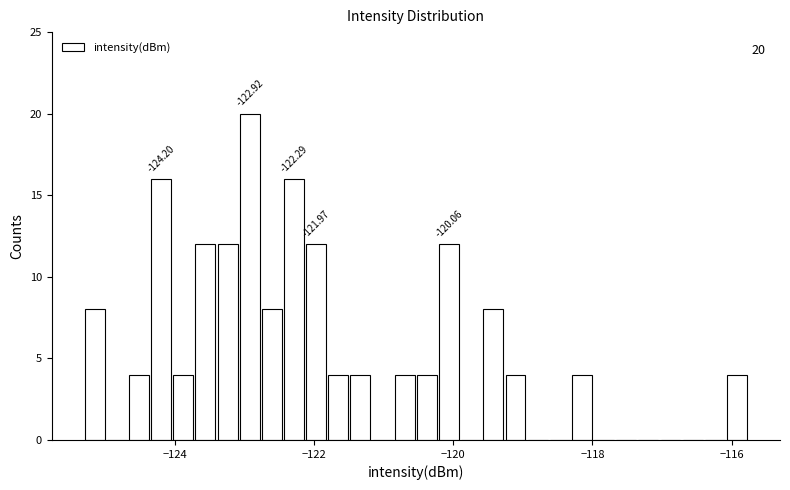

Around what value on the x-axis is the tallest bar? Give the approximate position of its centre, as read against the axis.

-123.0